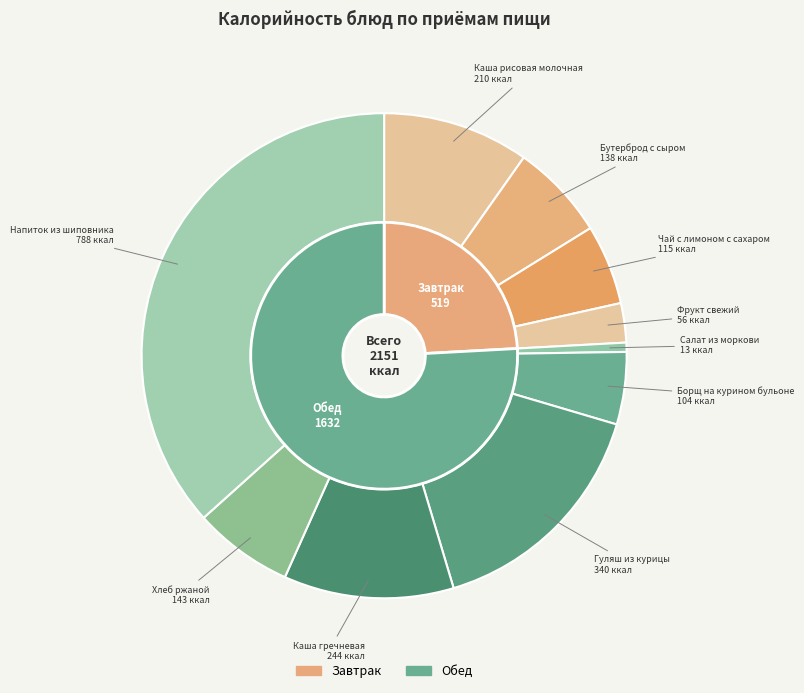

Count the number of slices in the pie.

10